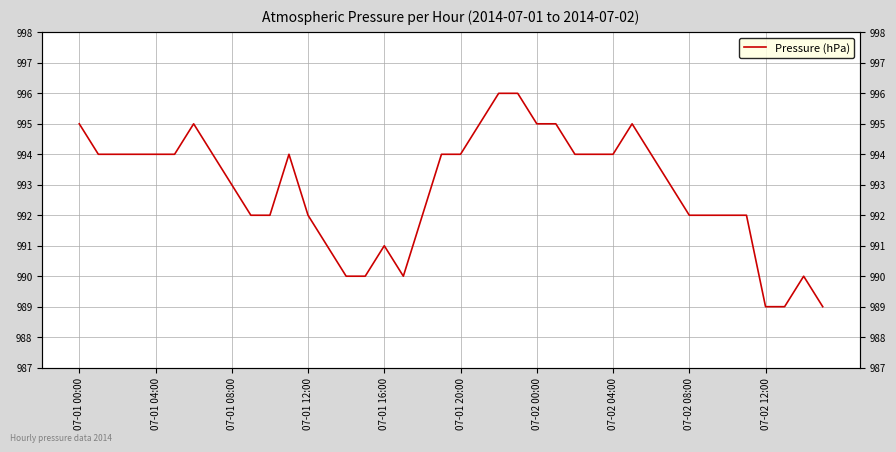

True or false: the data shows 992 at 33.

True